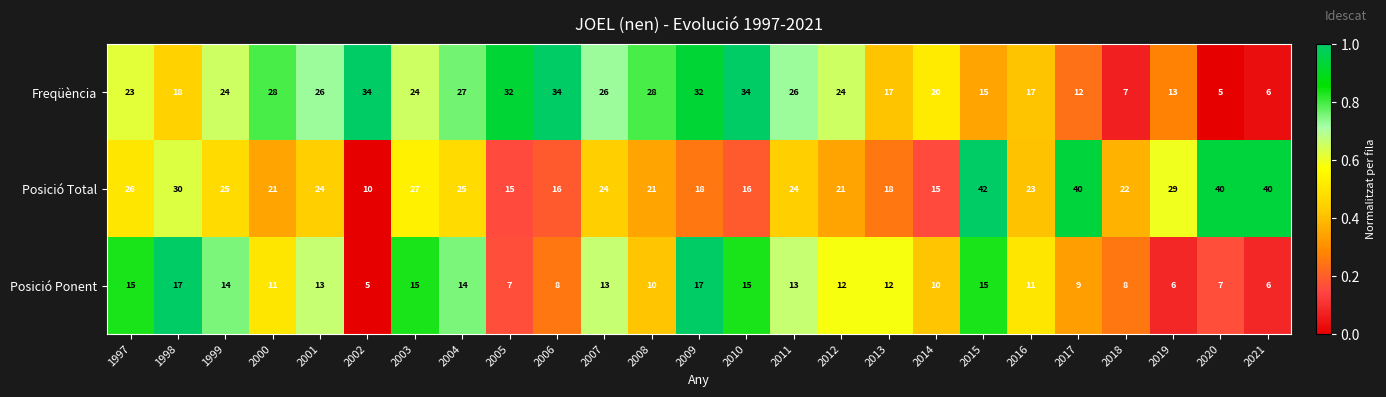

Where does the Posició Ponent series first go above 12?

1997